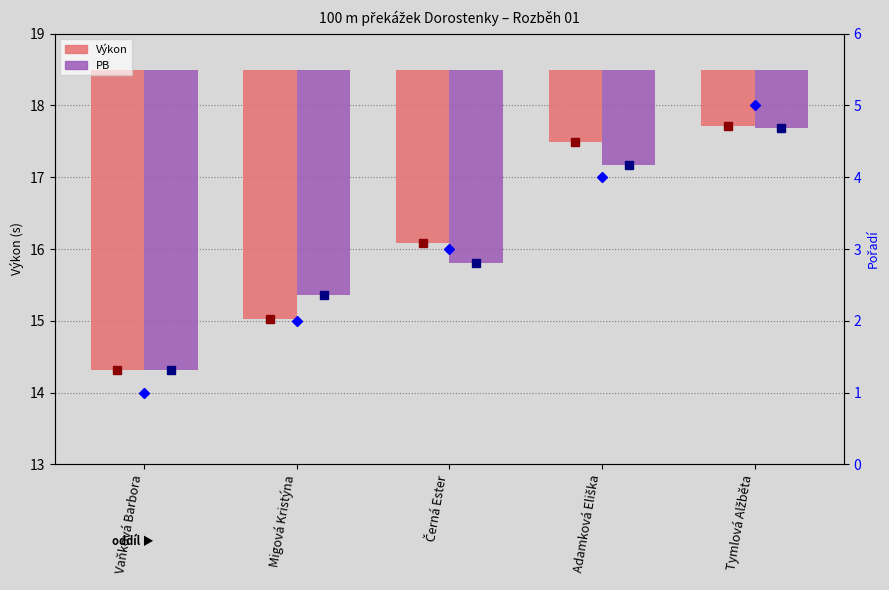

What is the label of the 5th bar from the left?

Tymlová Alžběta